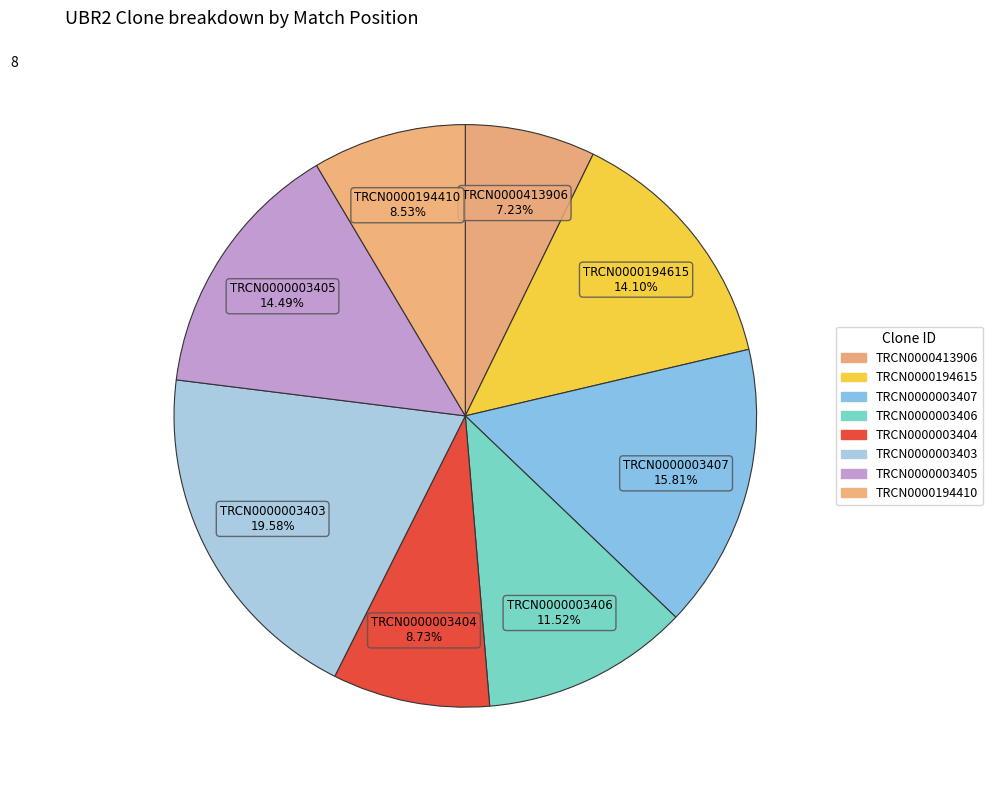

How many slices are in this pie chart?

8